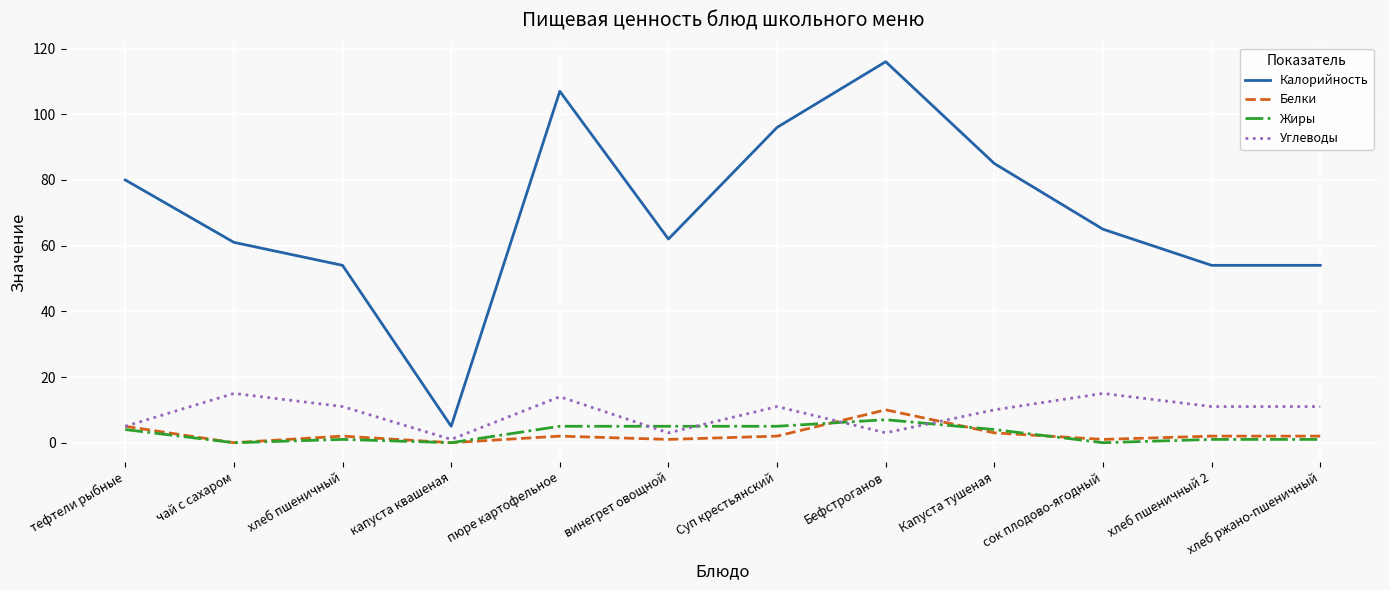

What value does the Жиры series have at Бефстроганов?

7